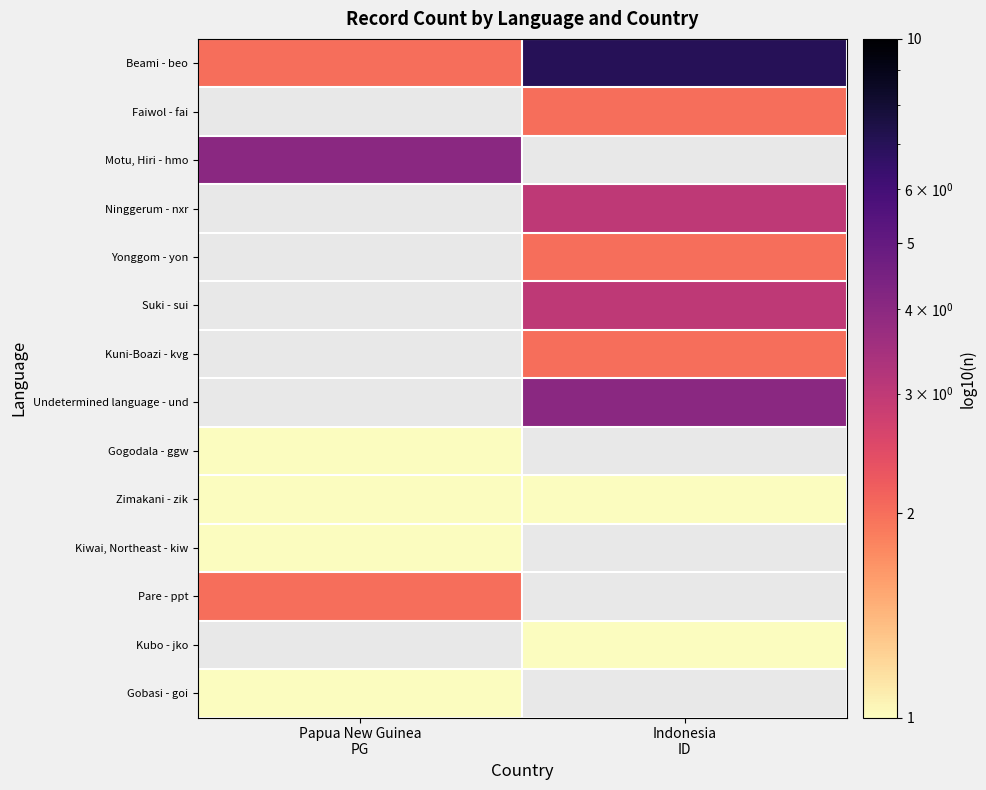

Count the number of data series in this chart.

14